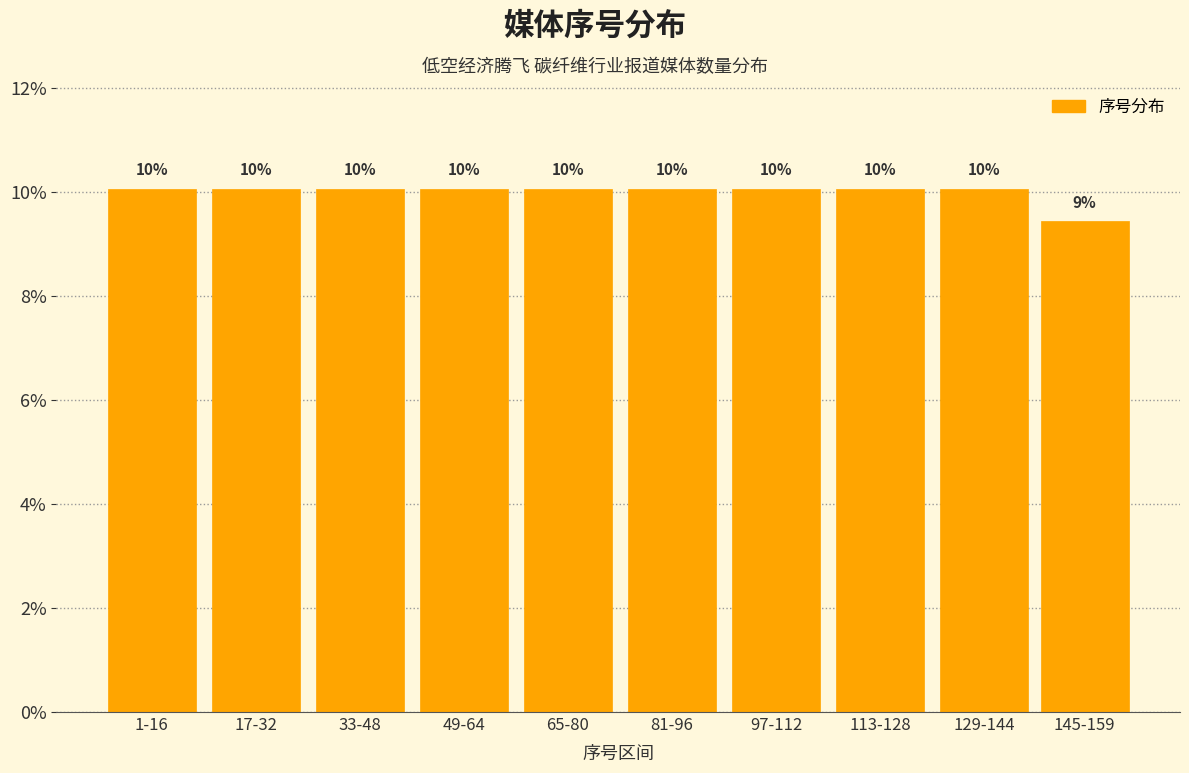

Does the chart contain any negative values?

No